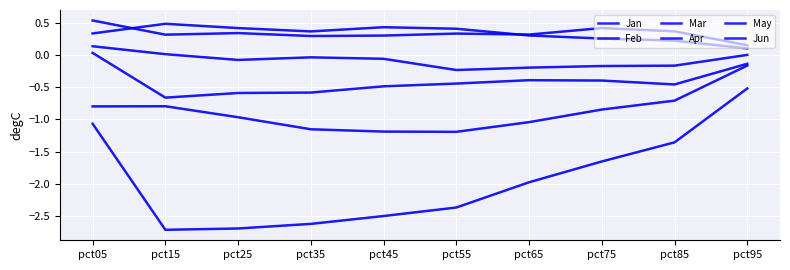

How many lines are shown in the chart?

6